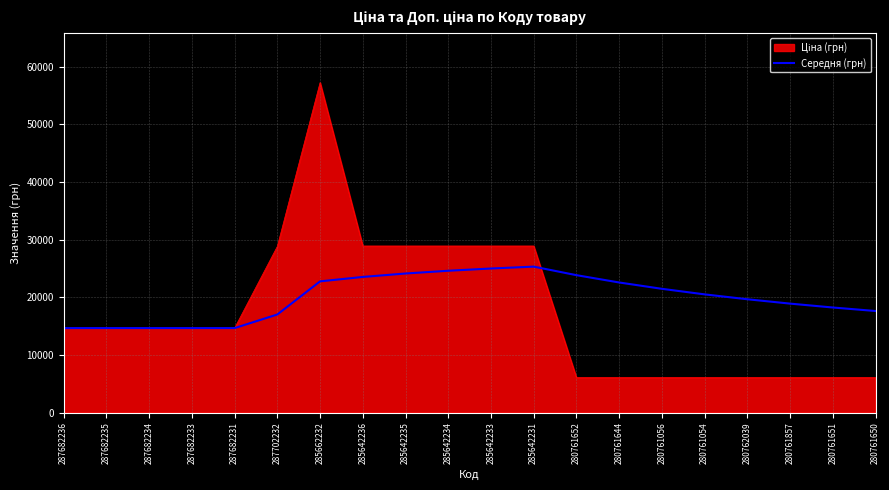

What is the minimum value for Середня (грн)?

14649.6